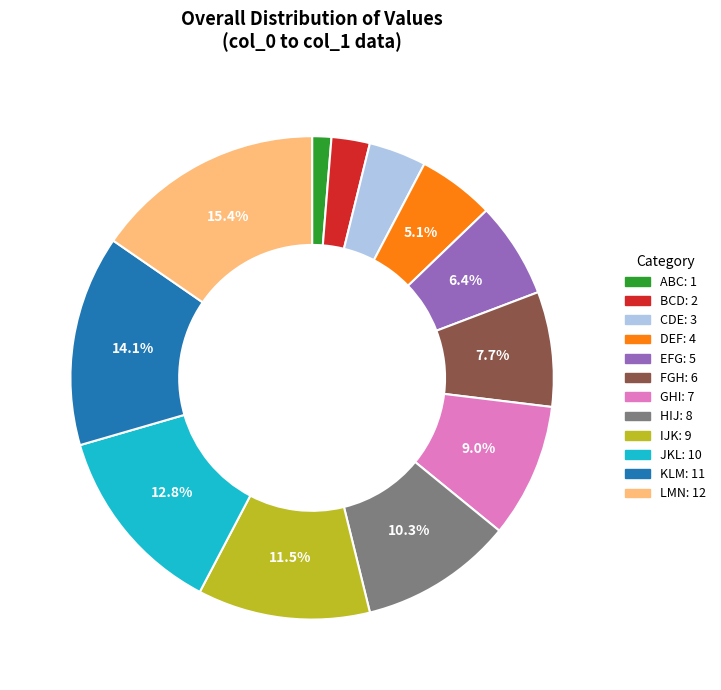

To the nearest percent, what is the combined percentage of DEF and IJK?

17%